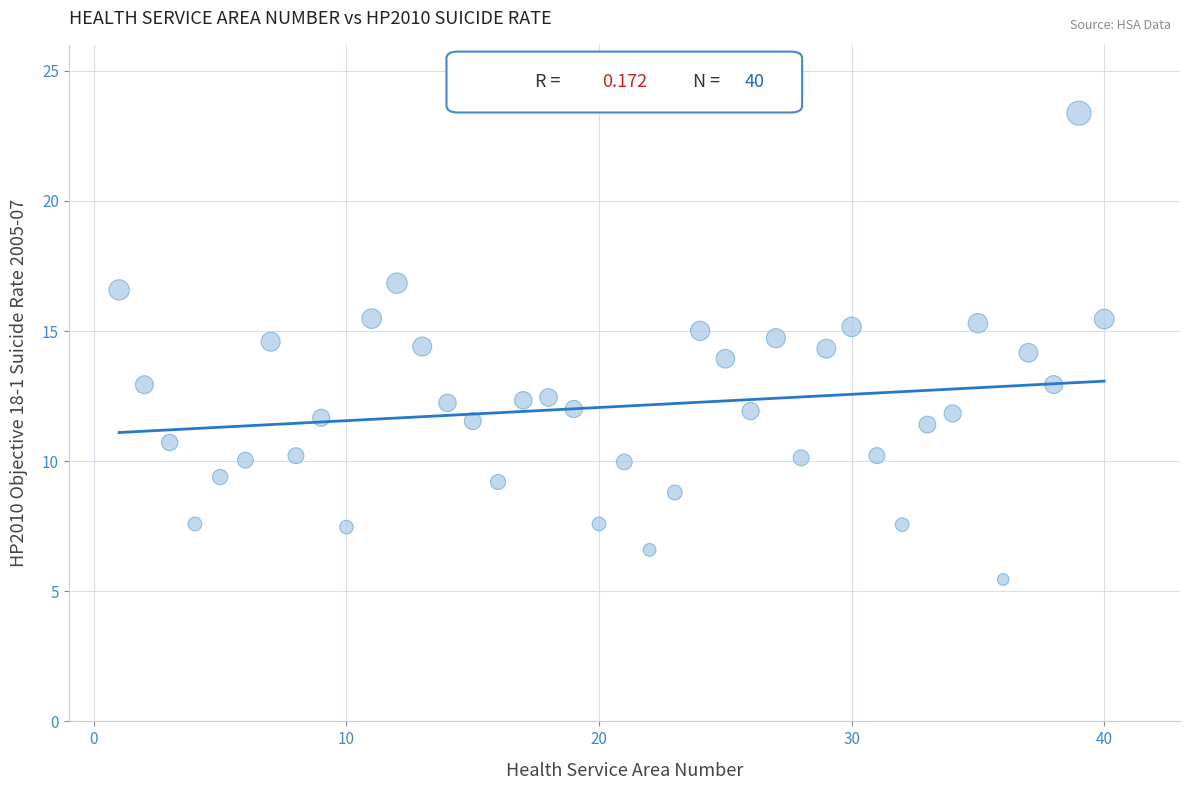

What is the range of X values (max minus min)?

39.0